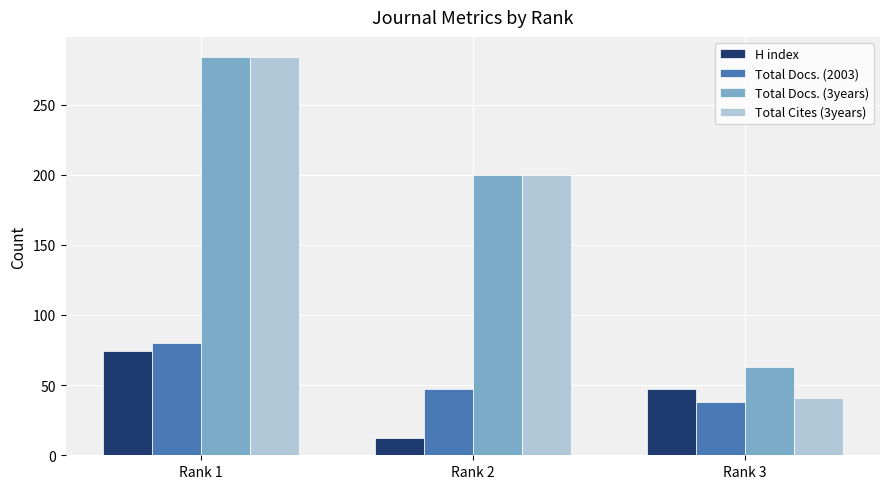

Reading right to left, transcribe all the data shown in this chart.

H index: 47	12	74
Total Docs. (2003): 38	47	80
Total Docs. (3years): 63	200	284
Total Cites (3years): 41	200	284